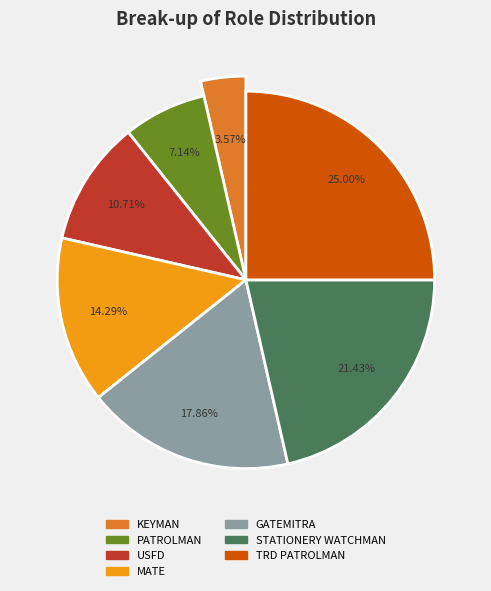

To the nearest percent, what is the combined percentage of USFD and KEYMAN?

14%